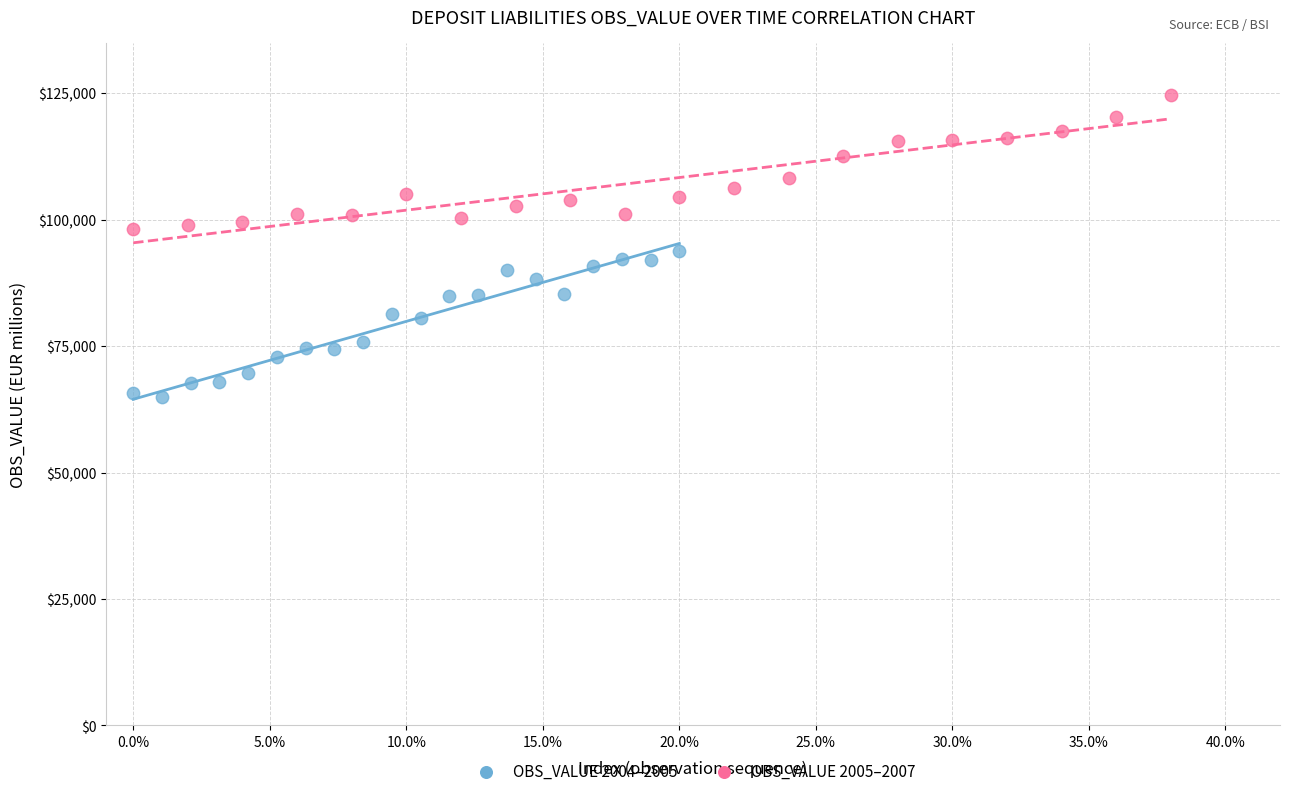

Which series reaches the maximum Y coordinate?

OBS_VALUE 2005–2007